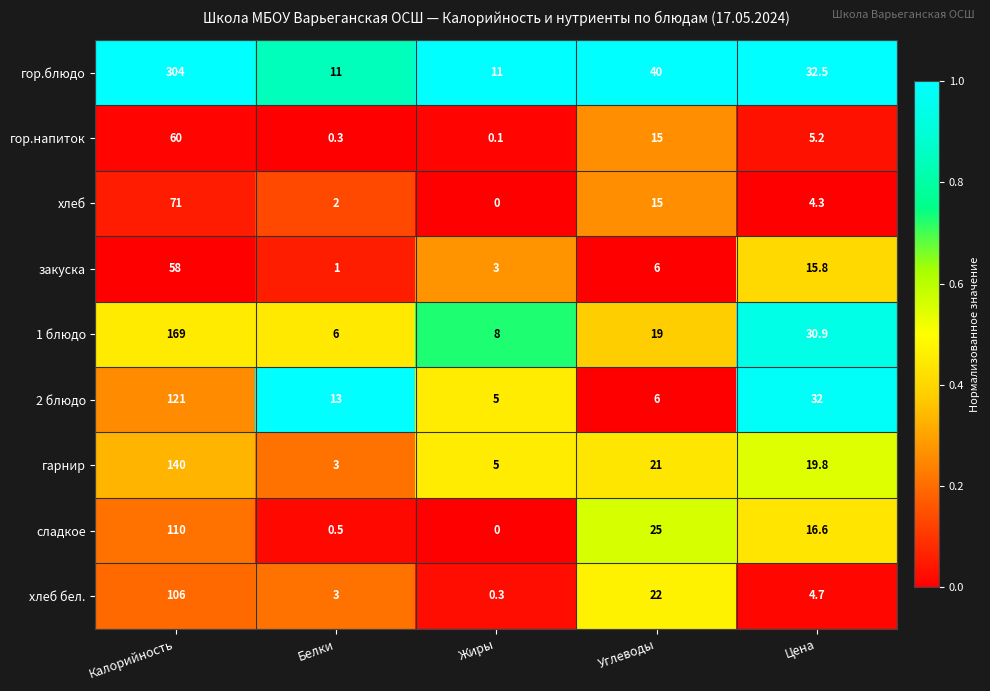

Count the number of categories in the chart.

5